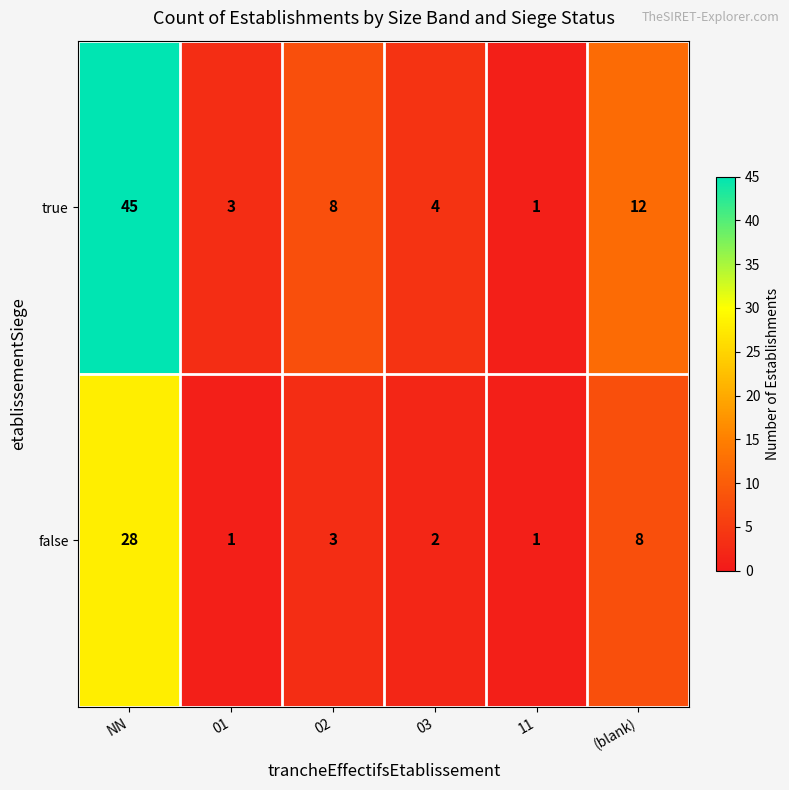

Rank the series at NN from highest to lowest value.

true, false